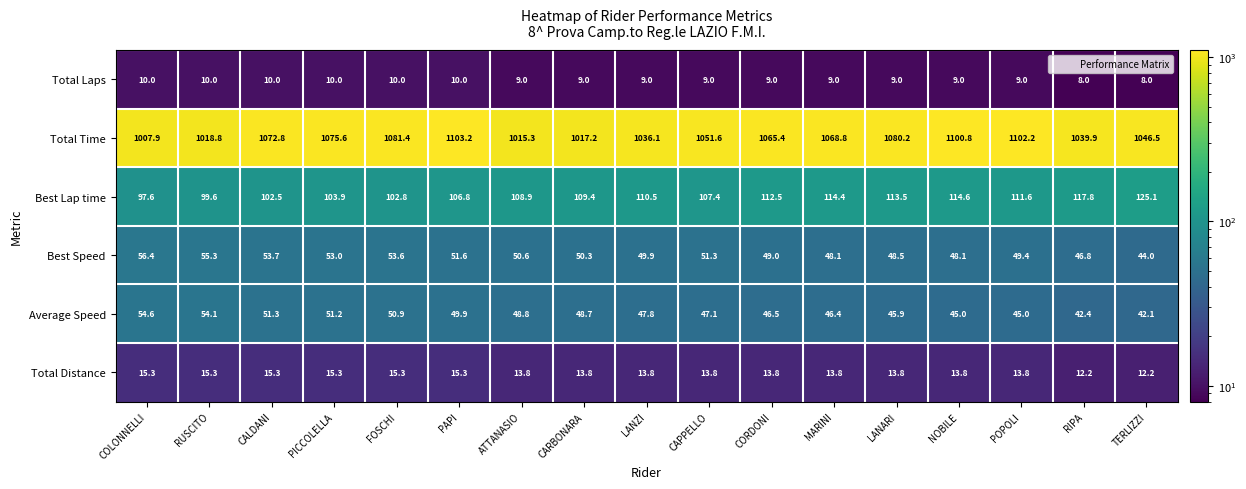

What is the sum of the Average Speed values at RIPA and PICCOLELLA?

93.6